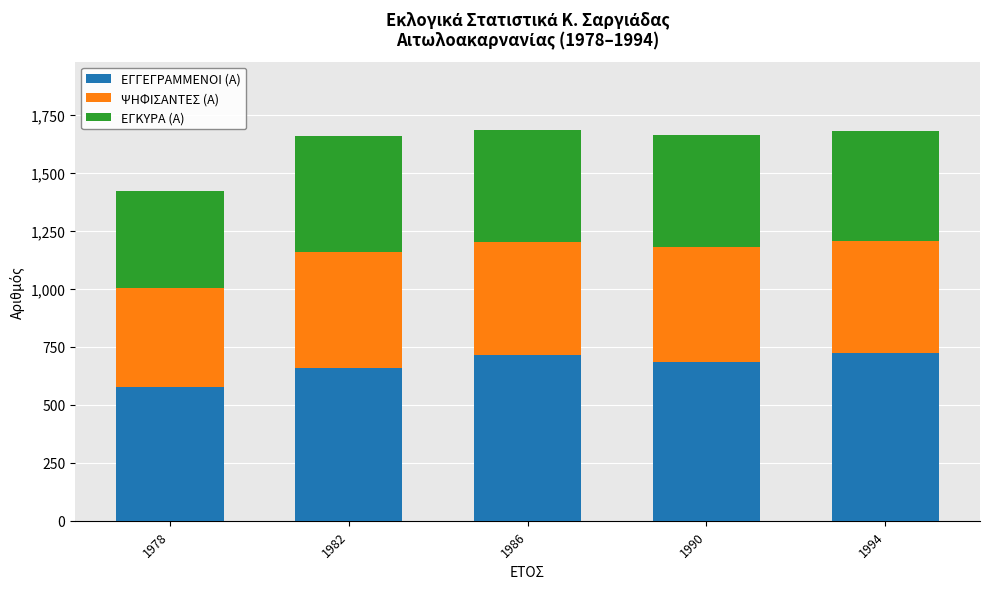

What is the total value across all series at 1994?

1680